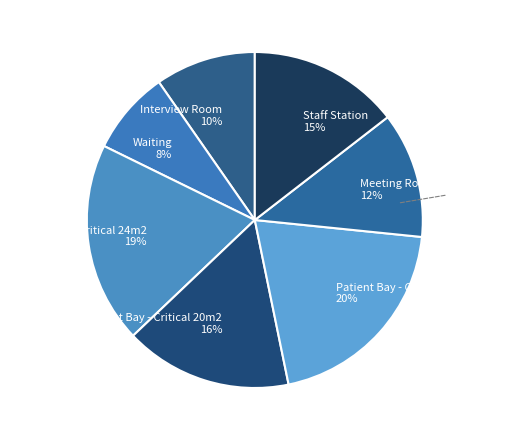

How many slices are in this pie chart?

7